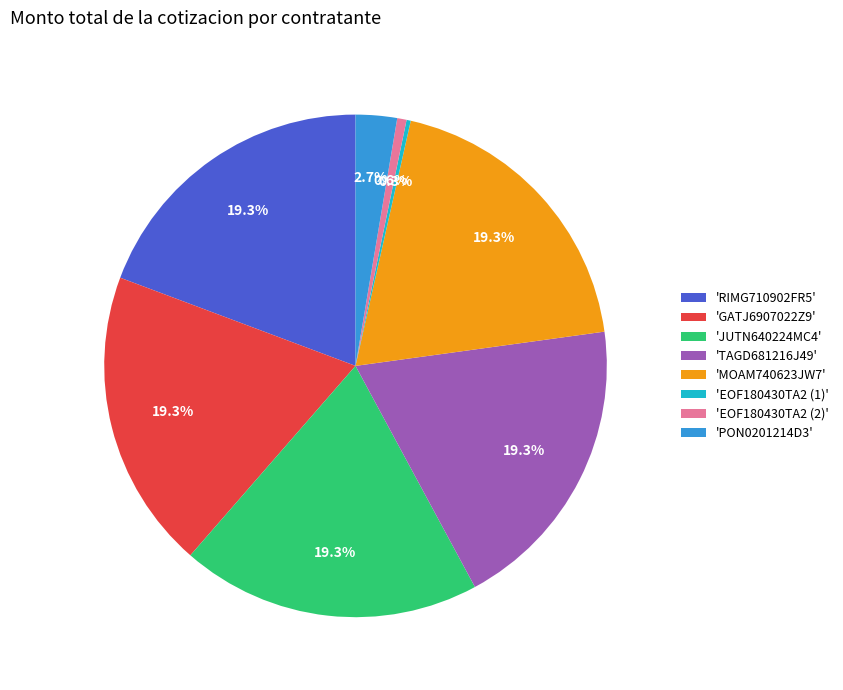

Is 'TAGD681216J49' the majority of the pie?

No